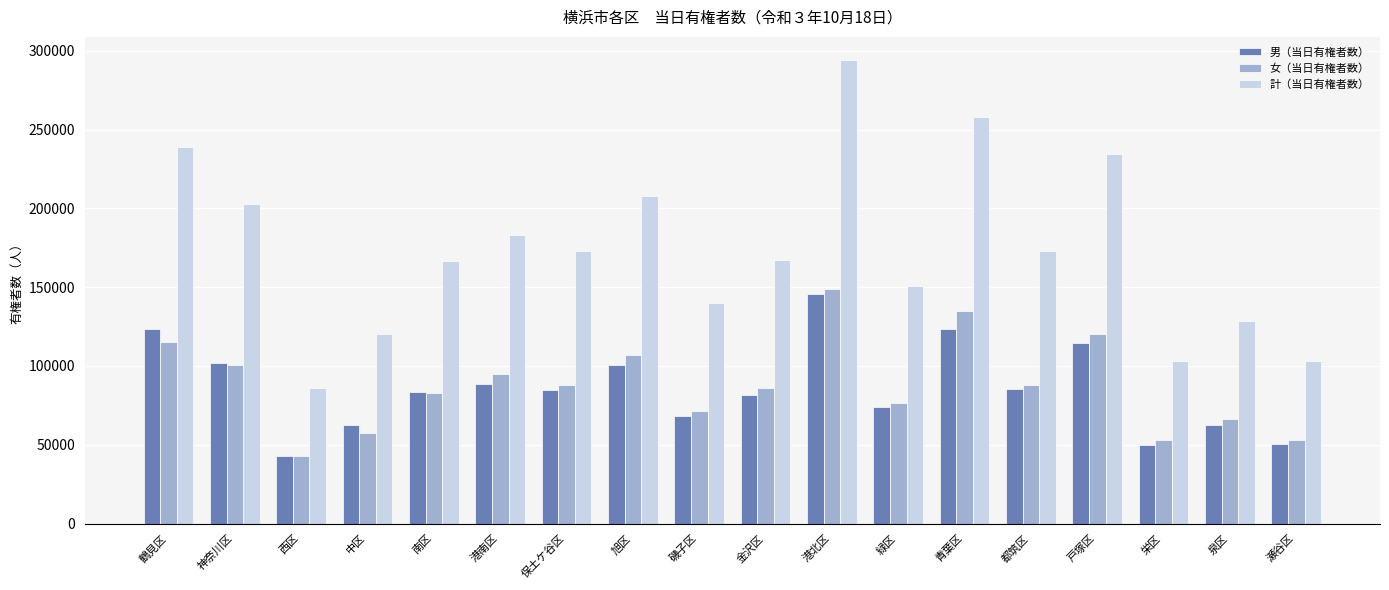

What is the difference between the highest and lowest values at 栄区?

53147